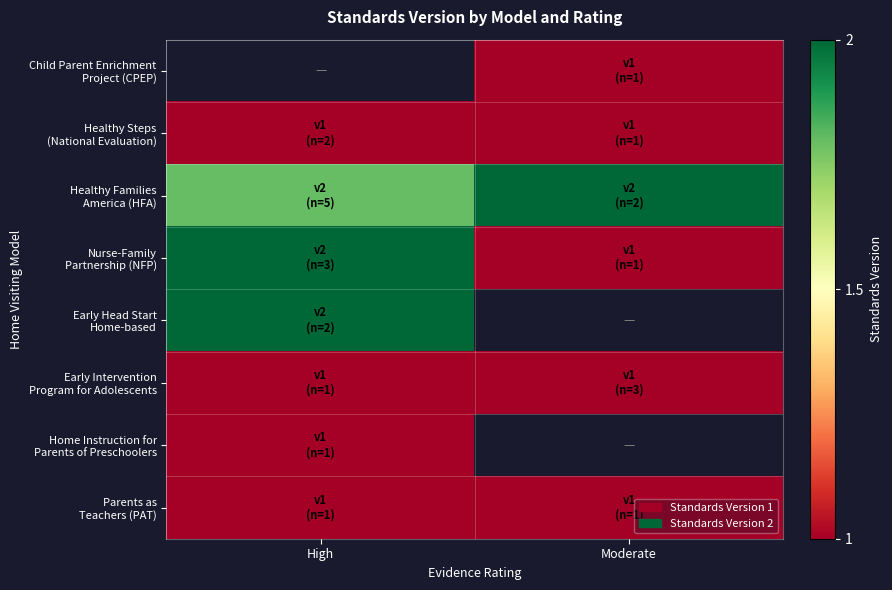

Rank the series at High from lowest to highest value.

Early Intervention Program for Adolescents, Home Instruction for Parents of Preschoolers, Parents as Teachers (PAT), Child Parent Enrichment Project (CPEP), Healthy Steps (National Evaluation), Healthy Families America (HFA), Nurse-Family Partnership (NFP), Early Head Start Home-based